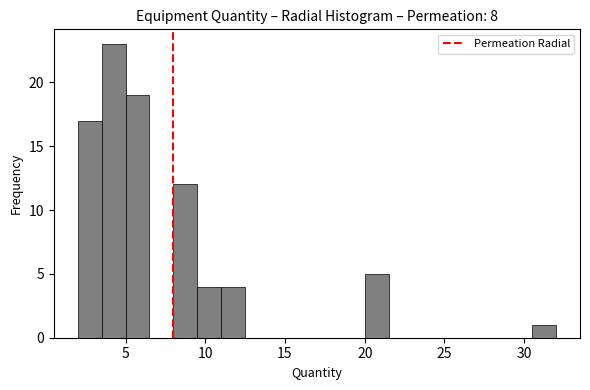

Read against the x-axis, roughly where is the centre of the tallest bar?

4.5